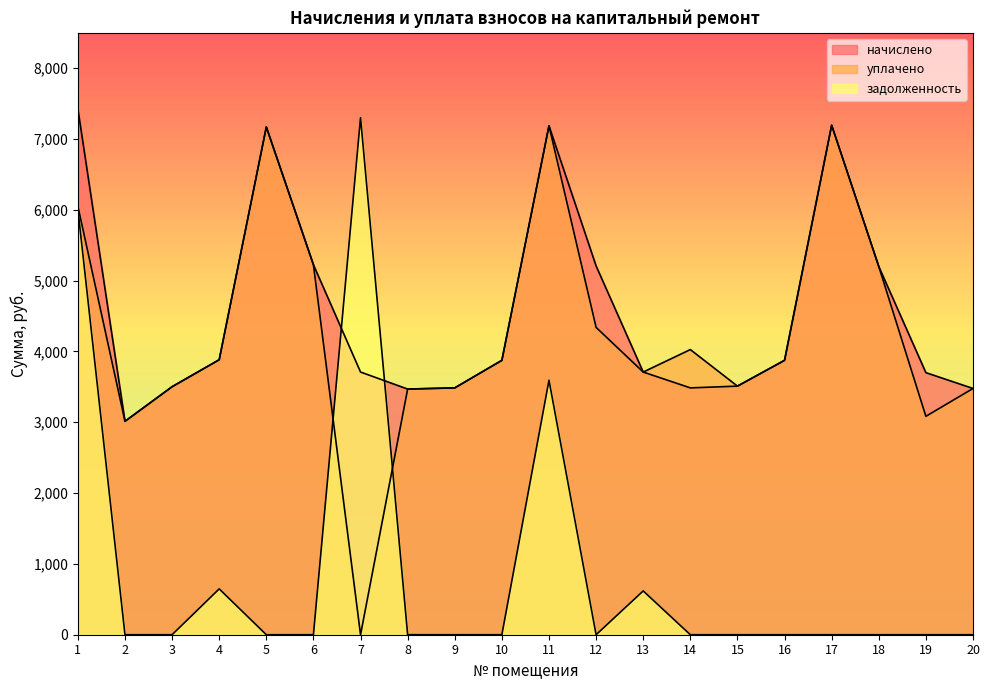

How many interior local peaks does the начислено series have?

3